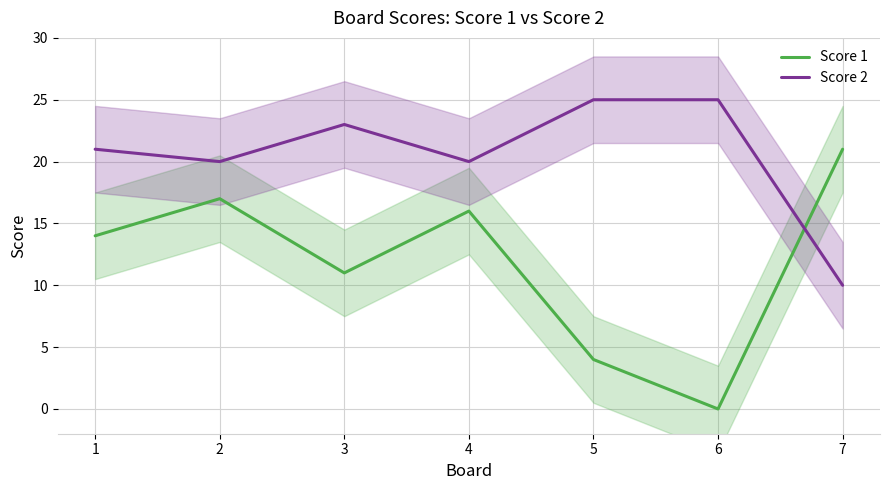

Between 2 and 7, which series saw the biggest shift?

Score 2